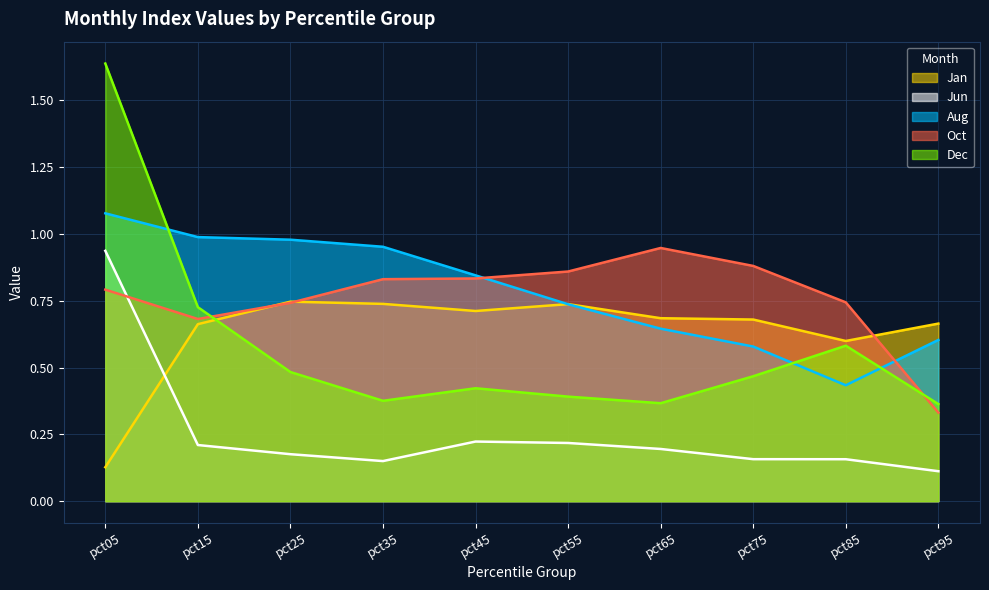

At which category does Jun reach its first local peak?

pct45